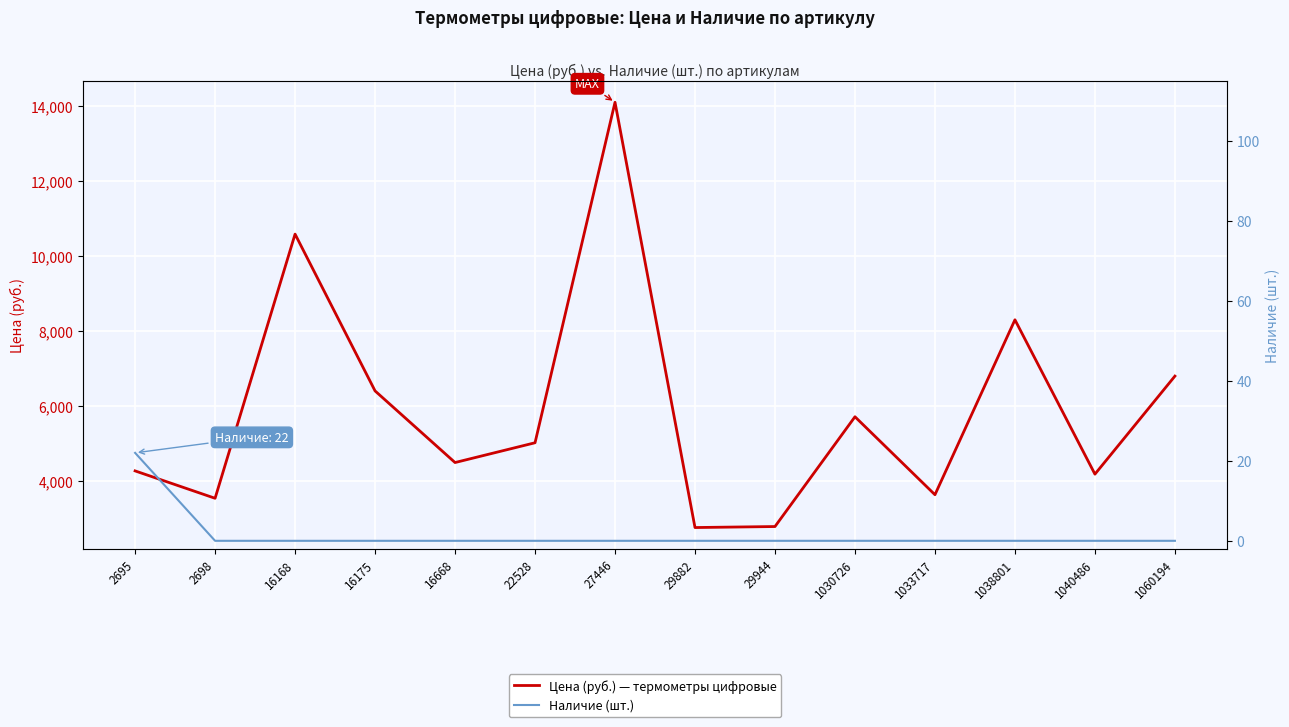

True or false: Цена (руб.) and Наличие (шт.) intersect in this chart.

False